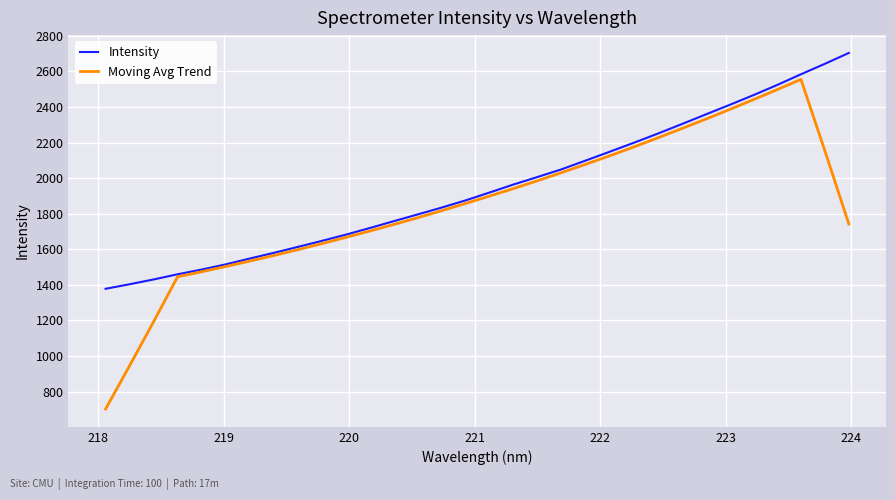

Rank the series by their average value, from highest to lowest.

Intensity, Moving Avg Trend